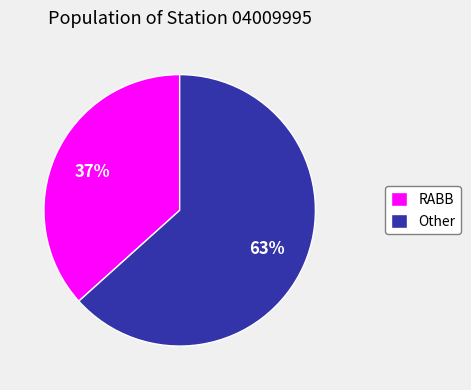

Do RABB and Other together represent more than half of the pie?

Yes